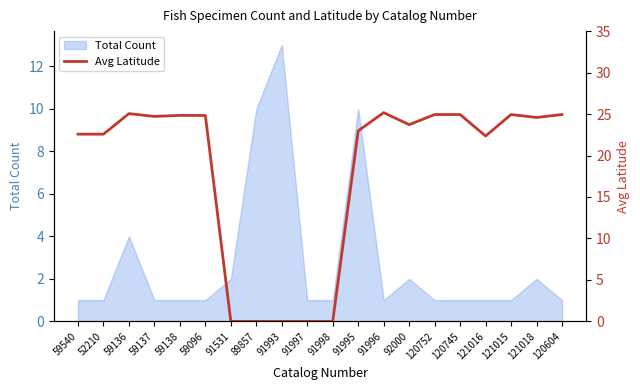

Is it true that Total Count equals 15 at 91995?

False